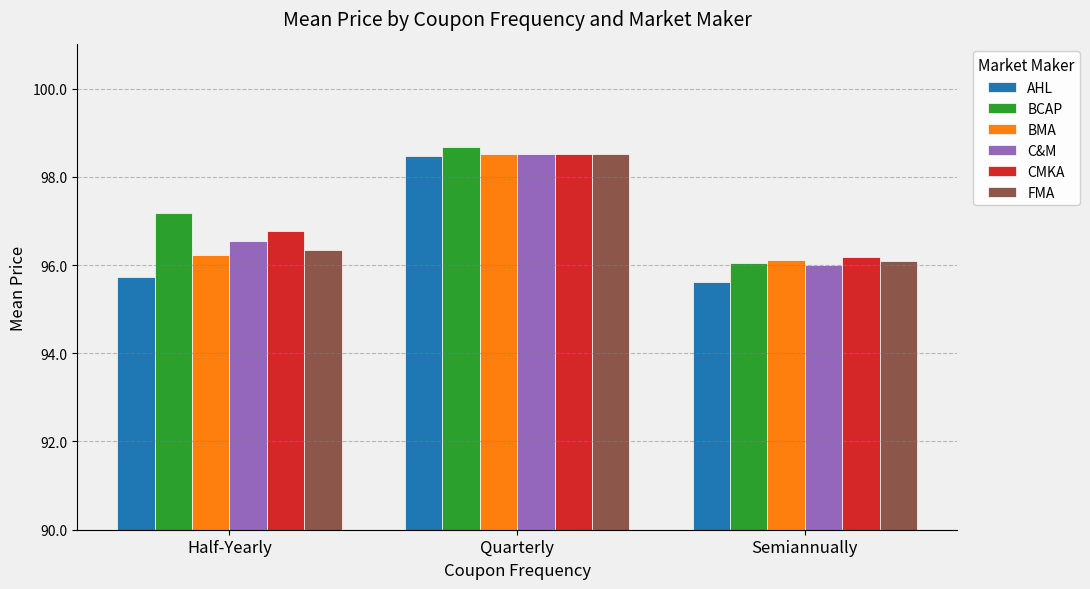

Which label corresponds to the largest value in the chart?

Quarterly